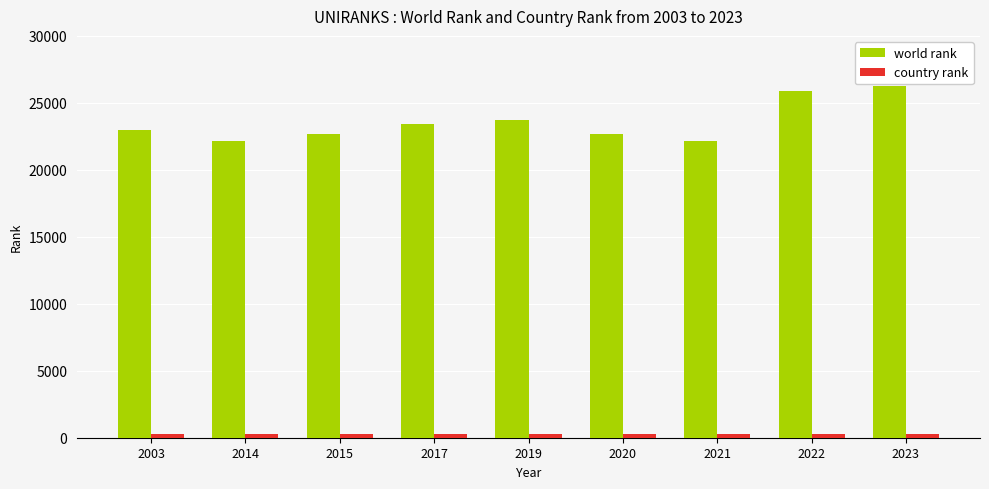

Is it true that world rank equals 42448 at 2022?

False